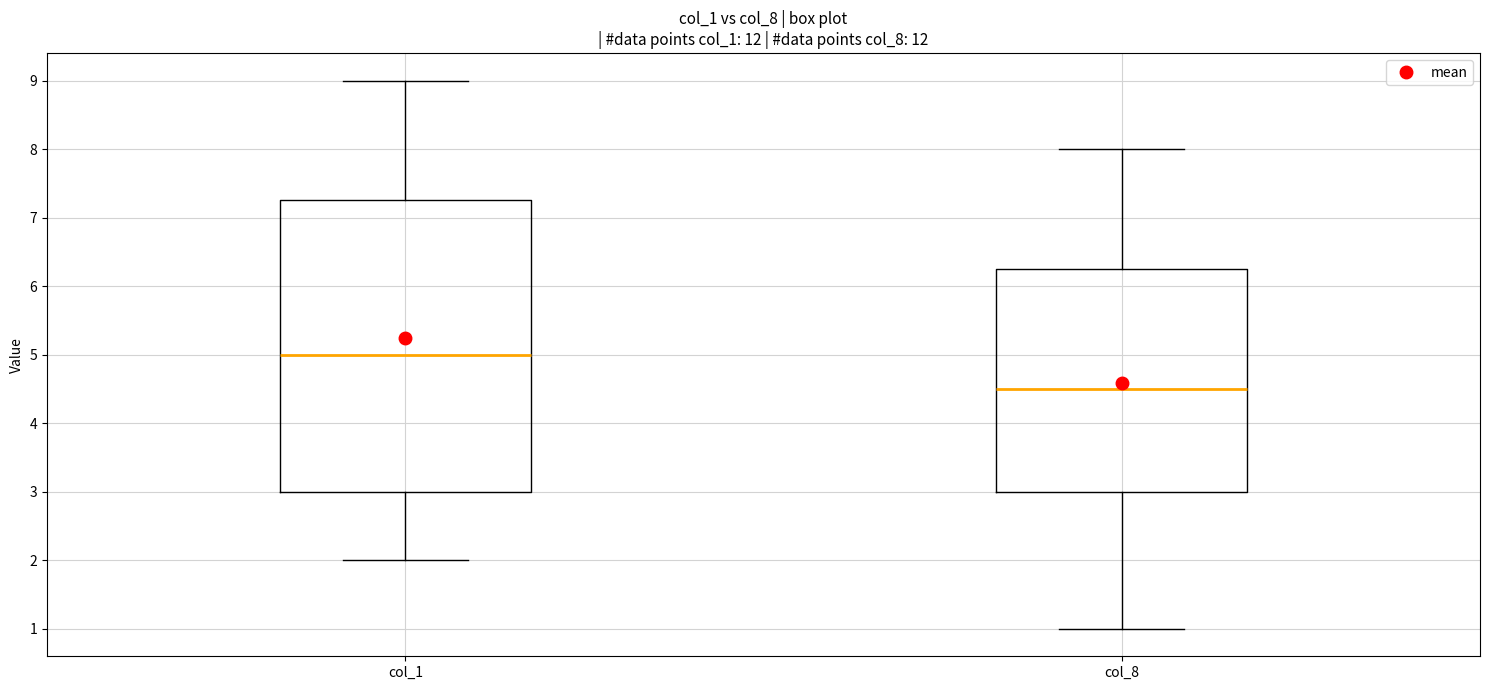

Where does the median line of the box for col_8 sit on the y-axis? The values are not printed on the chart, so give them approximately, as read against the axis.

4.5